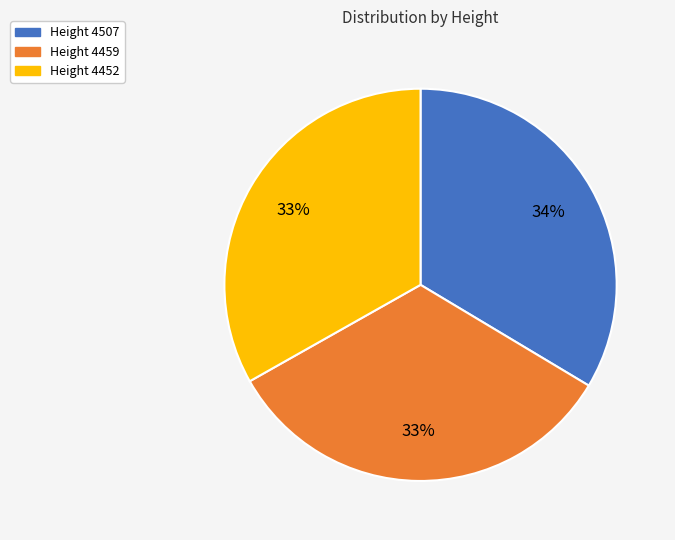

The Height 4507 slice represents 34% of the pie. True or false?

True